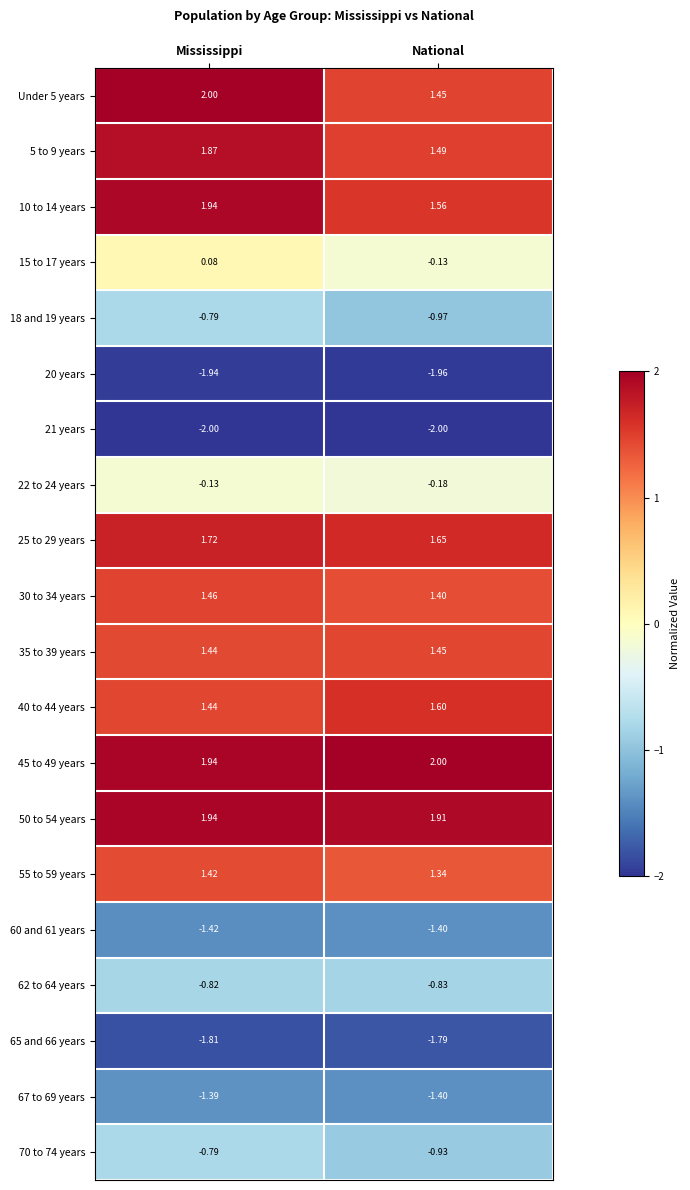

At which category is the sum across all series the highest?

Mississippi